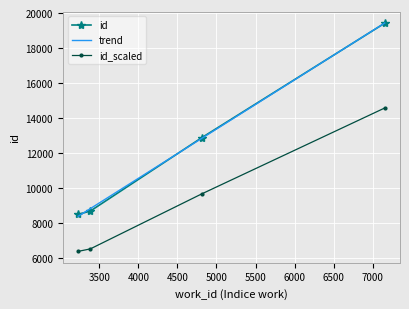

What value does the data have at 3383, to the nearest 10?

8660